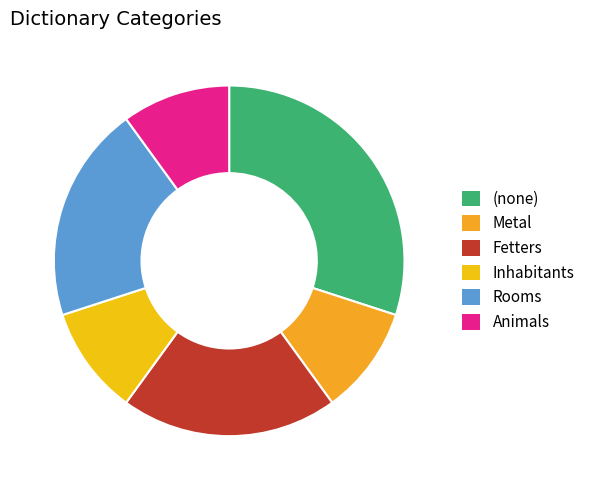

Does (none) account for over 50% of the chart?

No